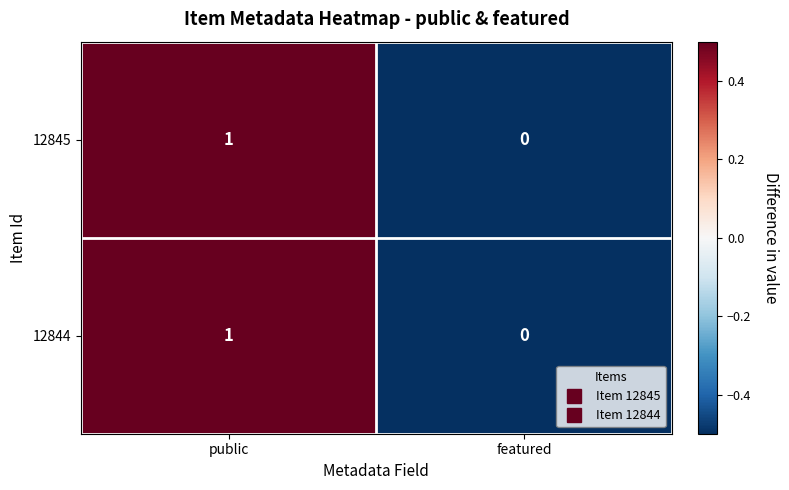

At which category does the chart reach its peak across all series?

public